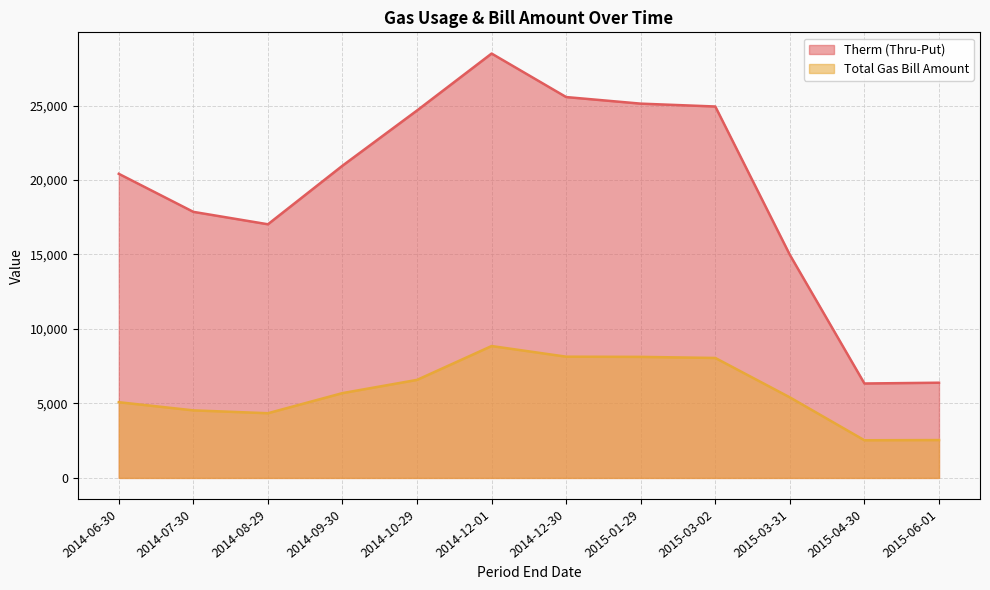

What are all the series names shown in the legend?

Therm (Thru-Put), Total Gas Bill Amount